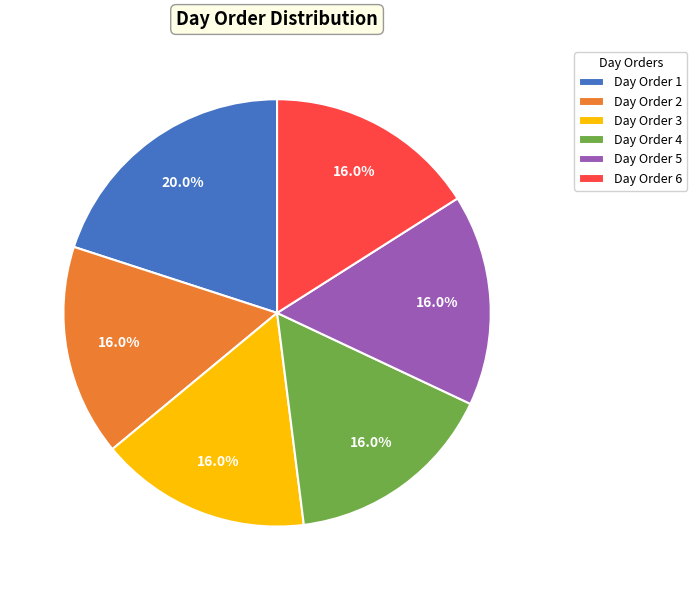

To the nearest percent, what is the average slice percentage?

17%